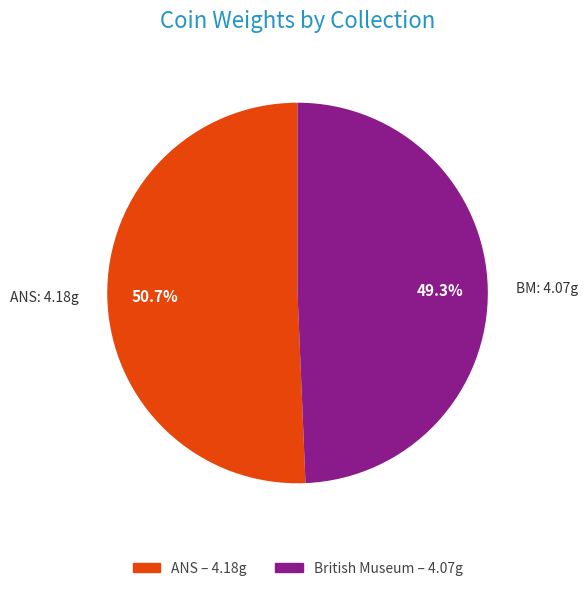

Which category has the smallest portion of the pie?

BM: 4.07g